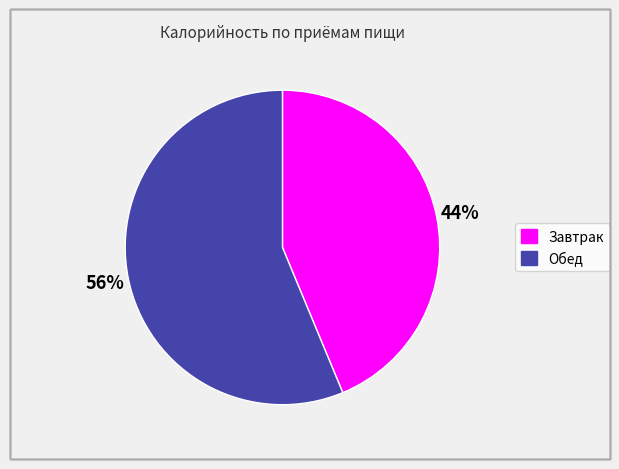

To the nearest percent, what is the average slice percentage?

50%